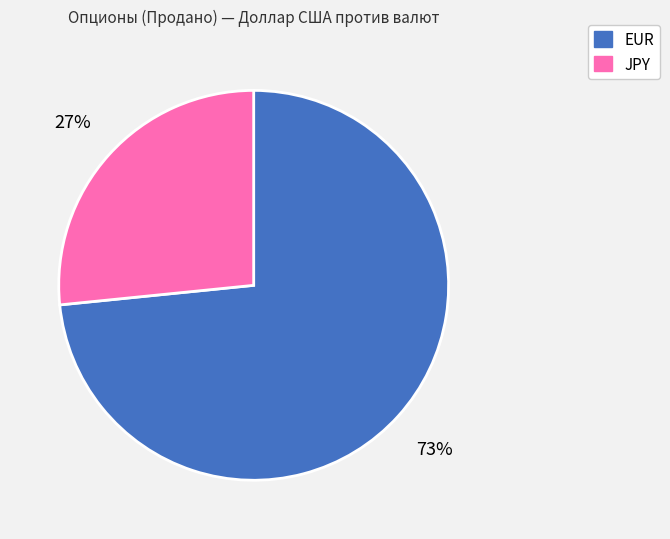

To the nearest percent, what is the average slice percentage?

50%